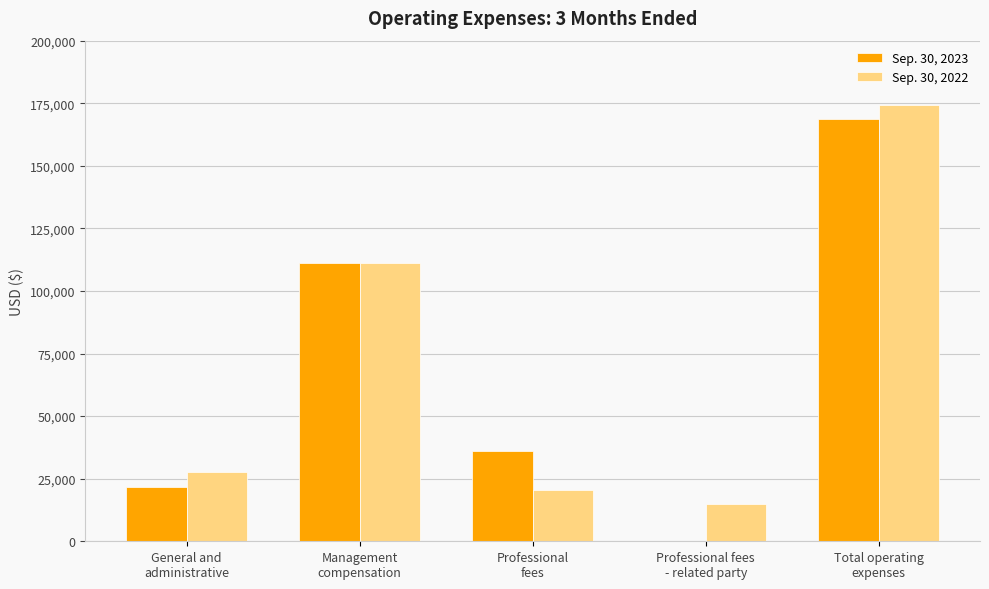

How many data points does each series have?

5